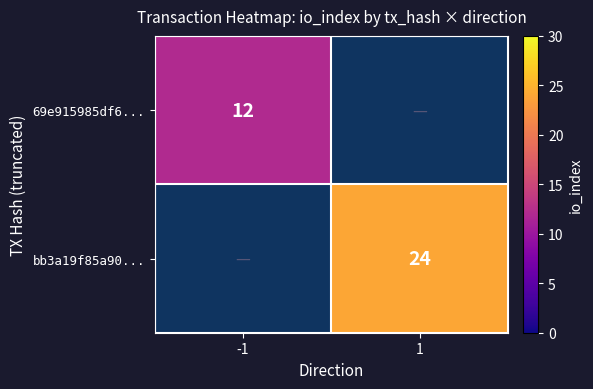

What is the smallest value displayed?

12.0